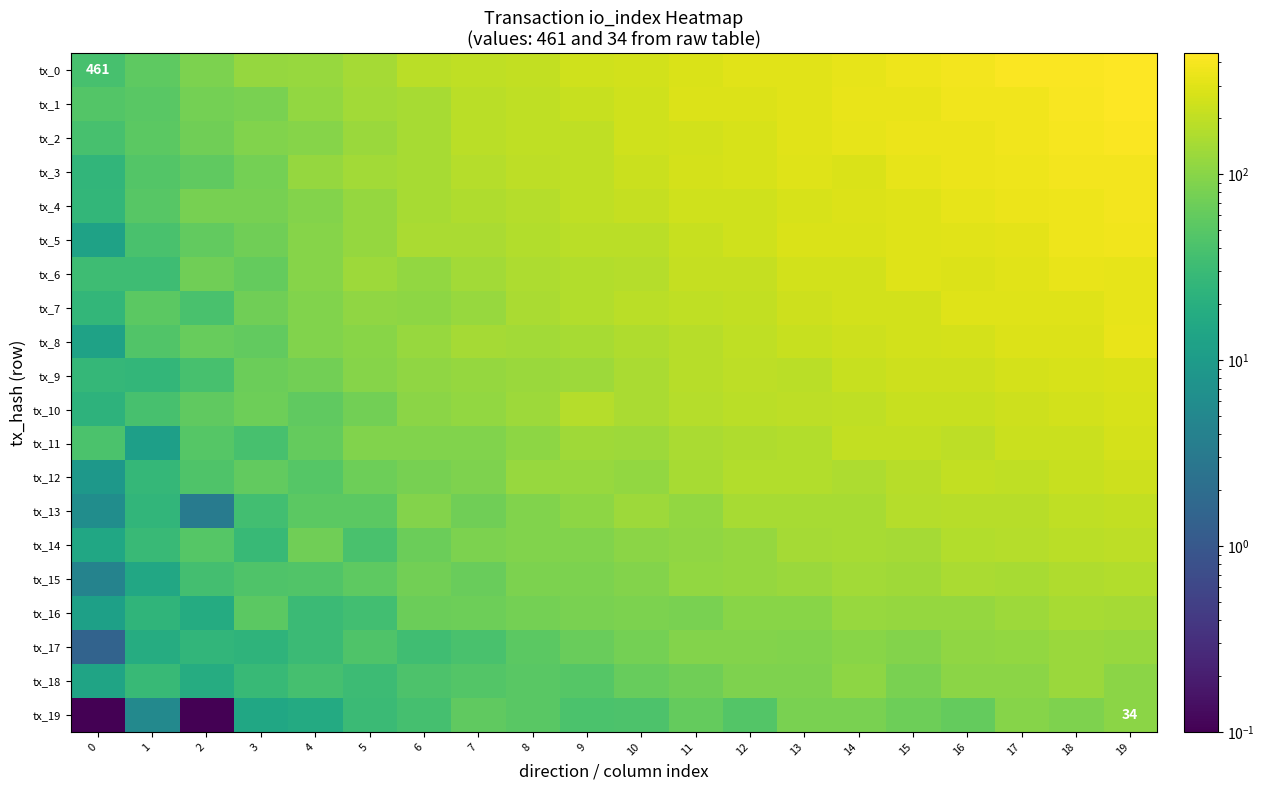

Rank the series at 1 from lowest to highest value.

tx_19, tx_11, tx_15, tx_17, tx_16, tx_13, tx_9, tx_12, tx_18, tx_14, tx_6, tx_10, tx_5, tx_8, tx_3, tx_4, tx_1, tx_7, tx_2, tx_0